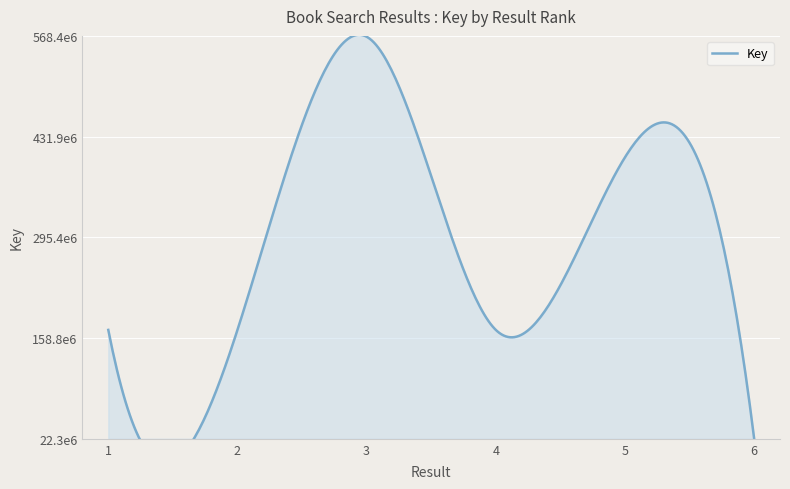

Rank the categories by value from lowest to highest.

6, 4, 2, 1, 5, 3